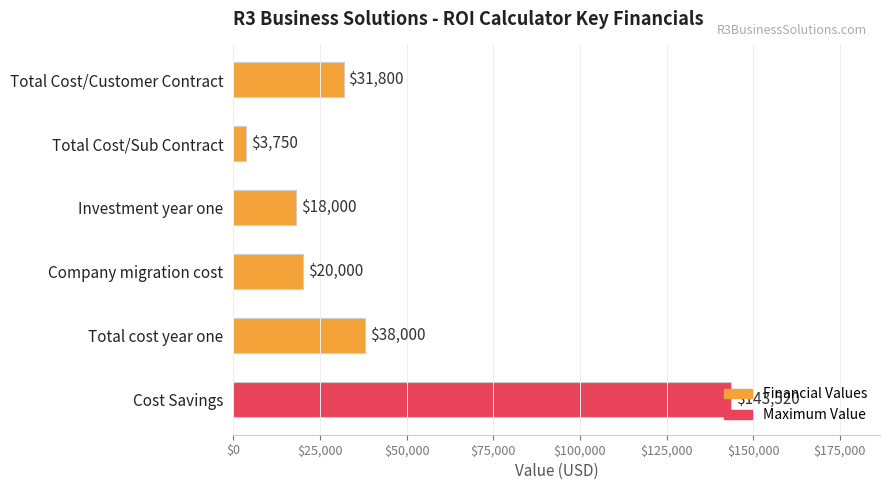

What is the difference between the maximum and second lowest values?

125520